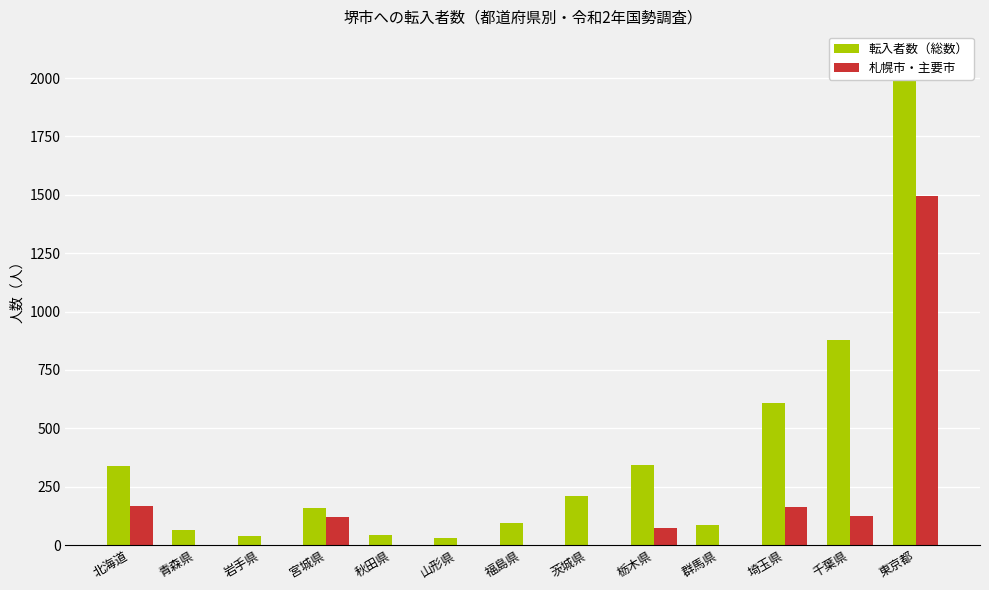

What is the difference between the maximum and minimum values in the 札幌市・主要市 series?

1495